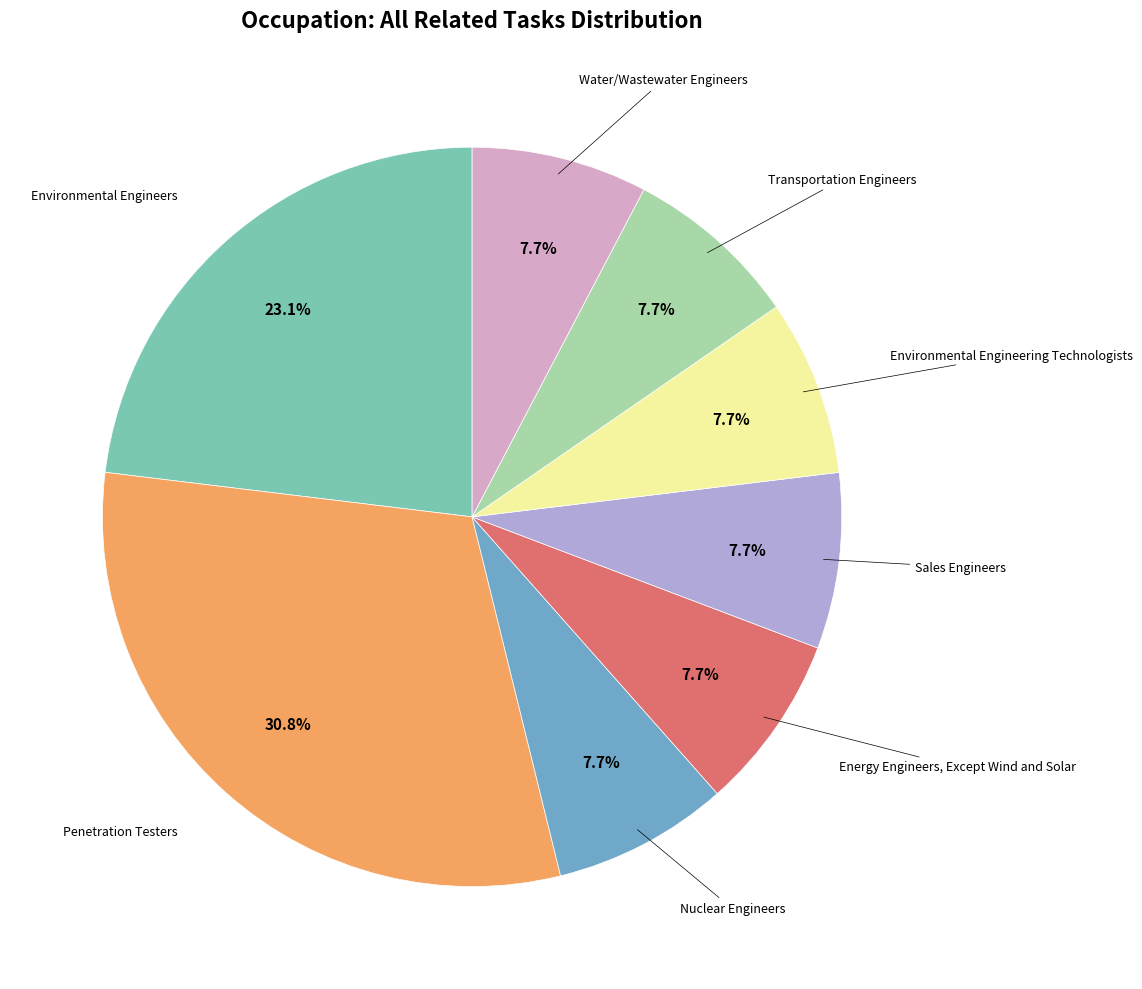

Is there a majority slice in this chart?

No